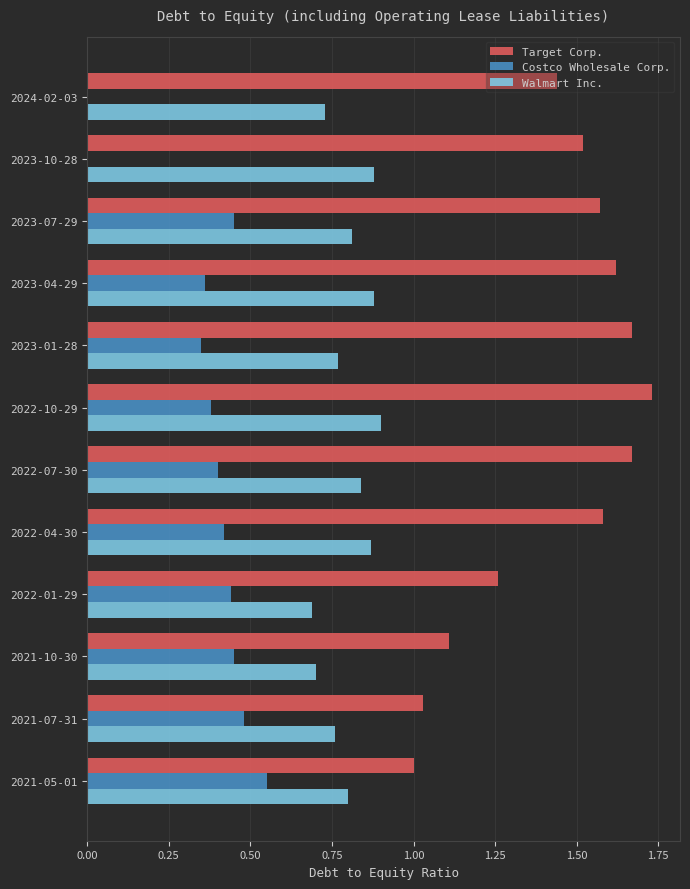

What is the sum of all Target Corp. values?

17.2